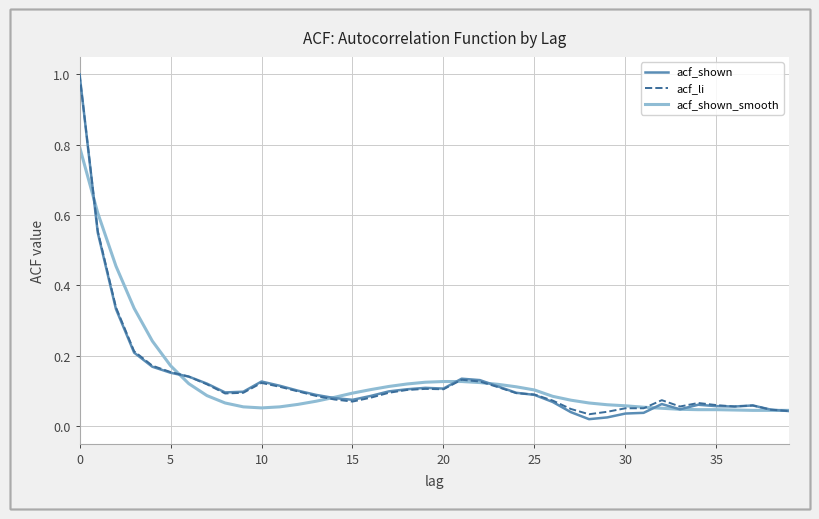

What is the maximum value for acf_shown?

1.0